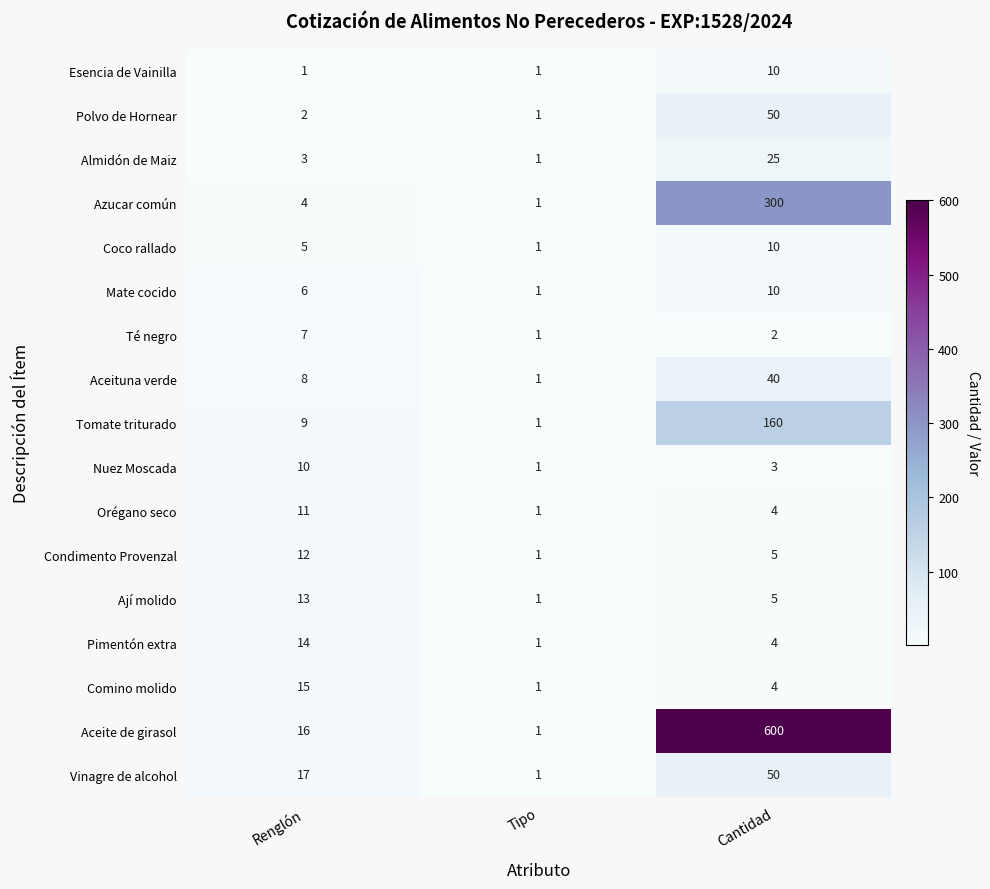

The Aceituna verde series shows 40 at Cantidad. True or false?

True